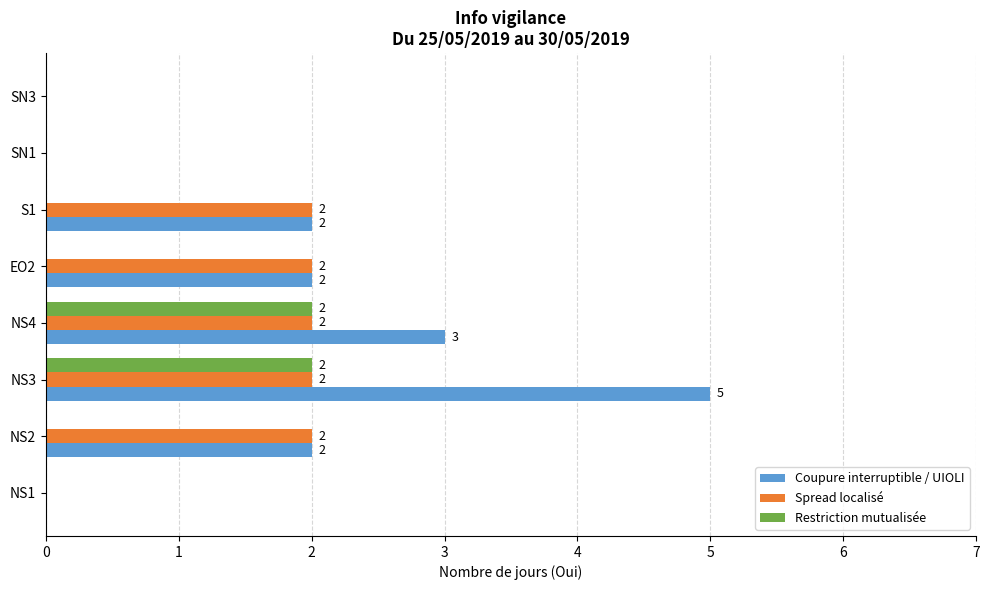

Which series has the widest spread of values?

Coupure interruptible / UIOLI